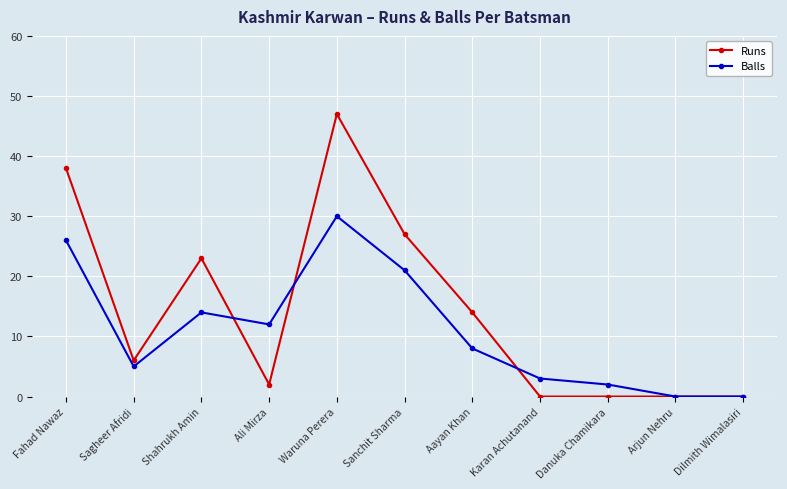

Reading left to right, list all the values displayed in this chart.

Runs: Fahad Nawaz=38	Sagheer Afridi=6	Shahrukh Amin=23	Ali Mirza=2	Waruna Perera=47	Sanchit Sharma=27	Aayan Khan=14	Karan Achutanand=0	Danuka Chamikara=0	Arjun Nehru=0	Dilmith Wimalasiri=0
Balls: Fahad Nawaz=26	Sagheer Afridi=5	Shahrukh Amin=14	Ali Mirza=12	Waruna Perera=30	Sanchit Sharma=21	Aayan Khan=8	Karan Achutanand=3	Danuka Chamikara=2	Arjun Nehru=0	Dilmith Wimalasiri=0